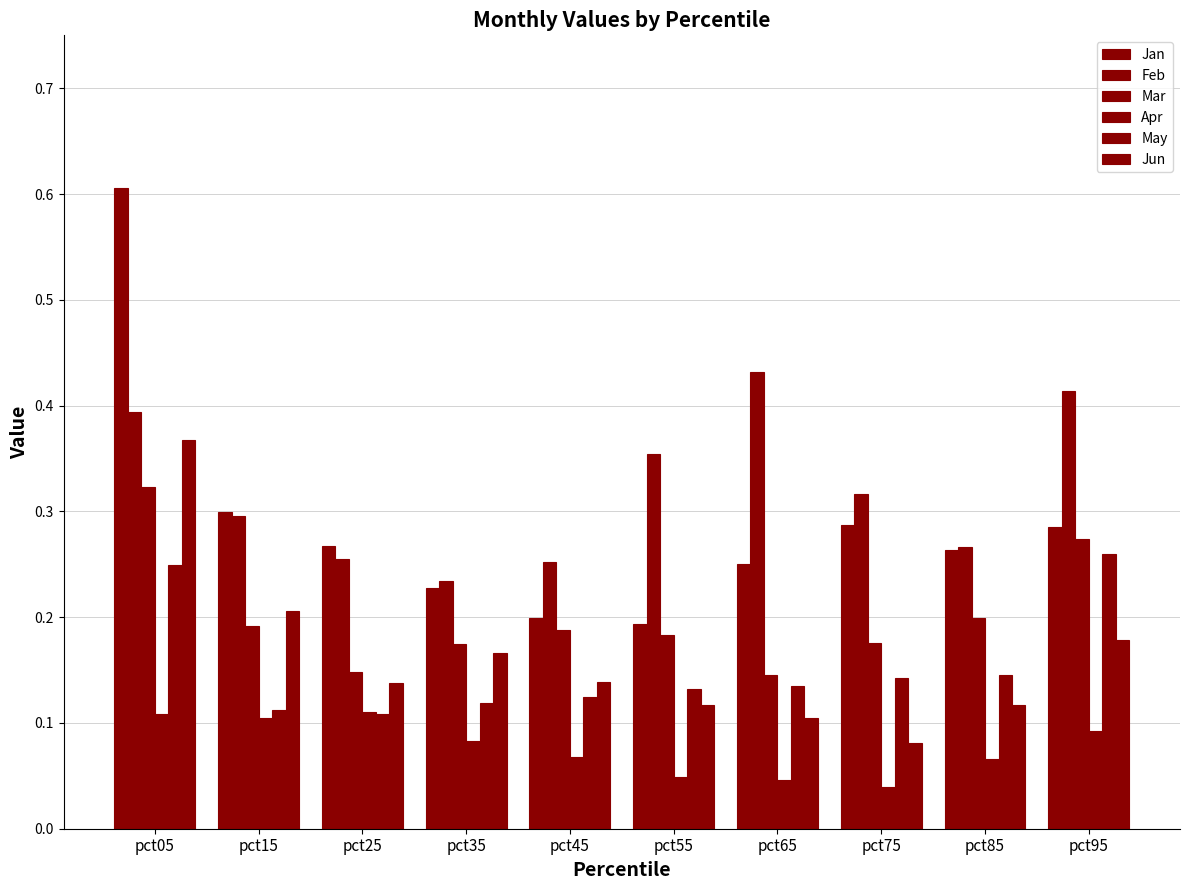

Between pct35 and pct95, which is larger?

pct95